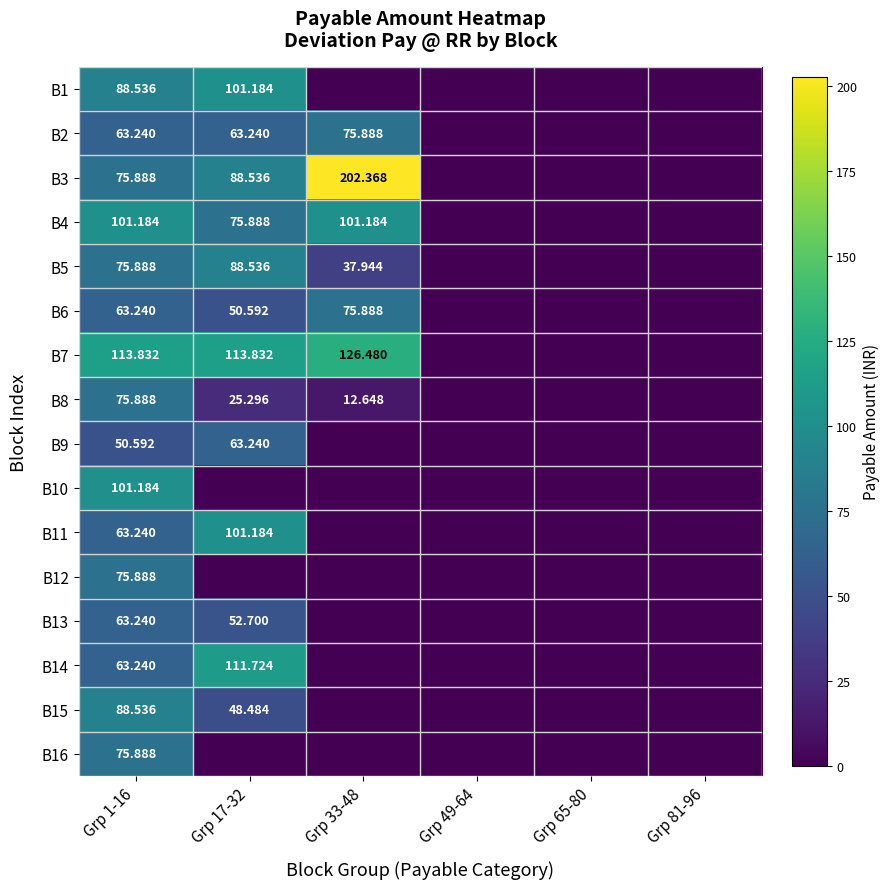

True or false: B7 has a value of 0.0 at Grp 49-64.

True